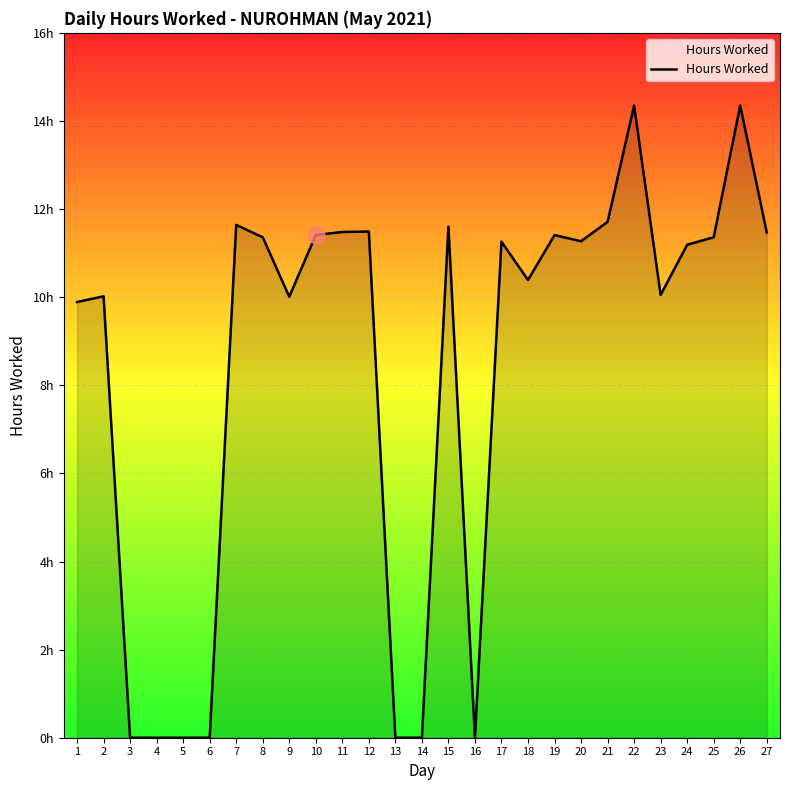

What is the value of the 20th point from the left?

11.3